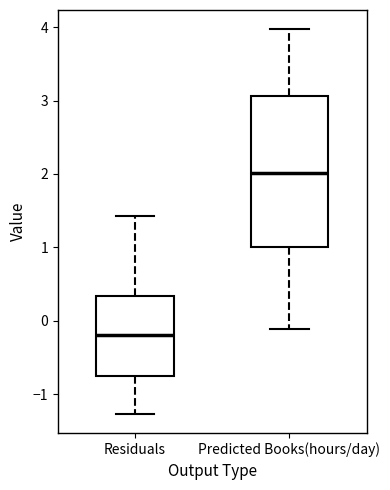

Reading left to right, transcribe this box plot: for each box, give where its median line is, the range the box spans, and where its two whiskers end, as read against the y-axis. The values are not printed on the chart, so give them approximately, as read against the axis.

Residuals: median -0.2, box -0.7 to 0.3, whiskers -1.3 to 1.4
Predicted Books(hours/day): median 2.0, box 1.0 to 3.1, whiskers -0.1 to 4.0